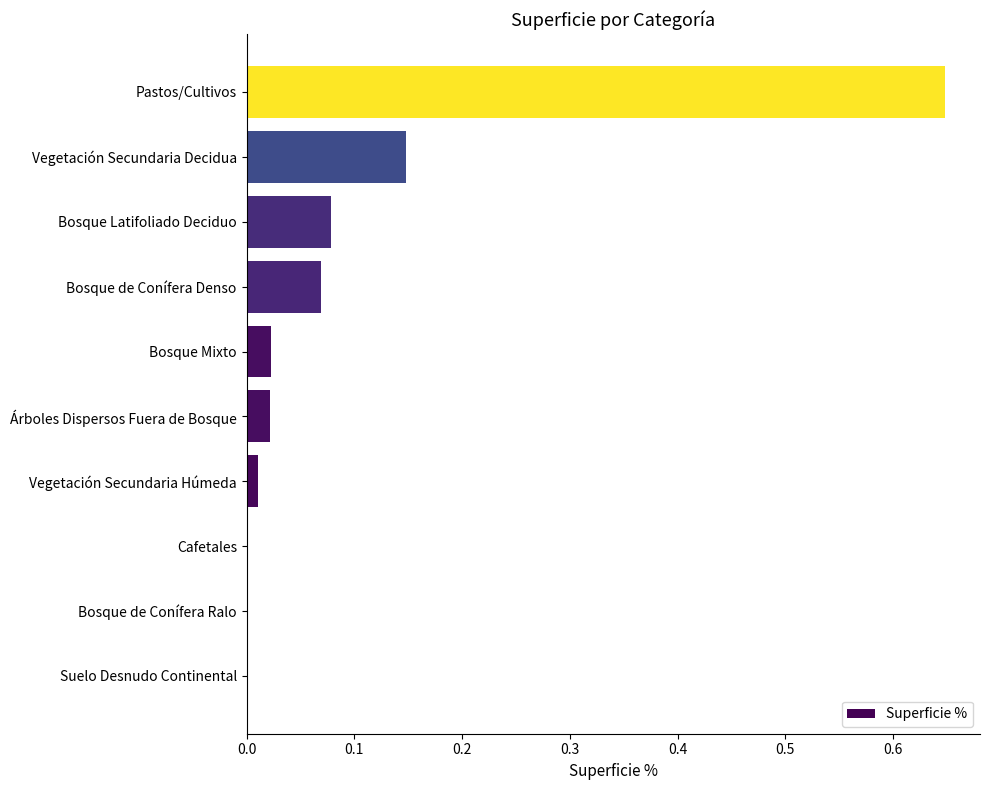

True or false: the data shows 0.0 at Bosque Mixto.

True